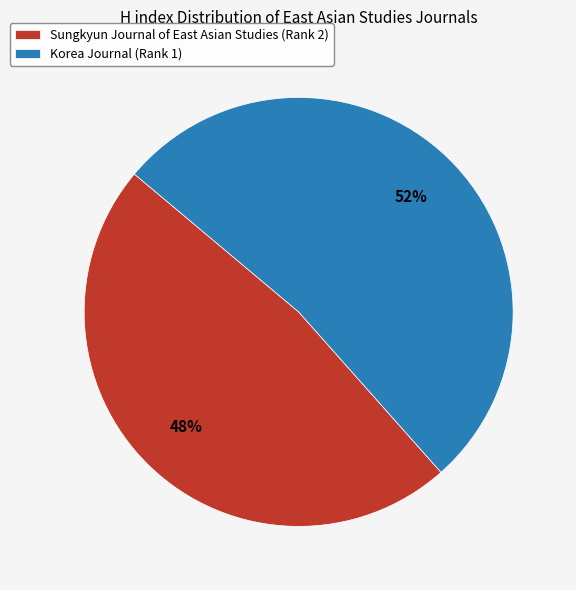

Do Sungkyun Journal of East Asian Studies (Rank 2) and Korea Journal (Rank 1) together represent more than half of the pie?

Yes